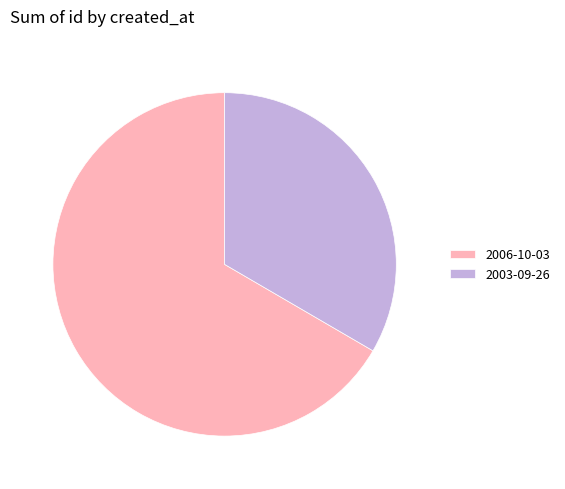

Count the number of slices in the pie.

2